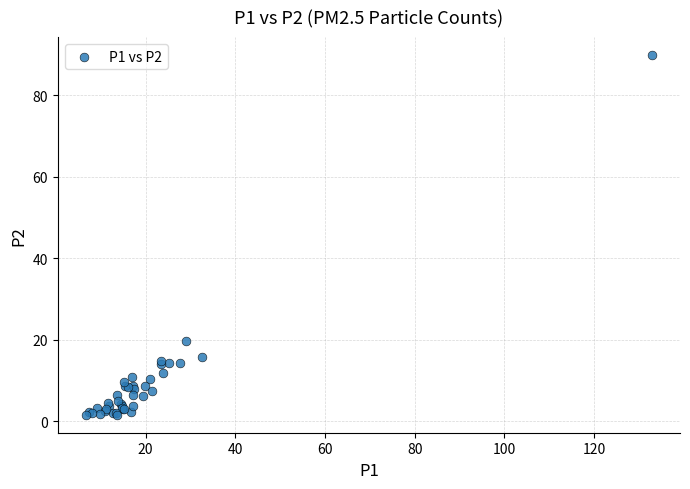

What Y value in the scatter plot is closest to 45?

19.7